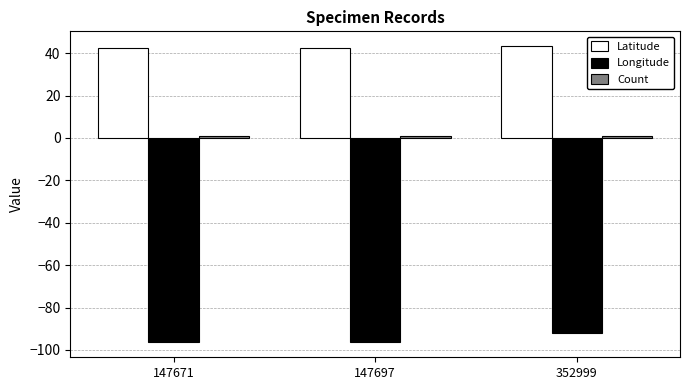

The Latitude series shows 13.7 at 147697. True or false?

False